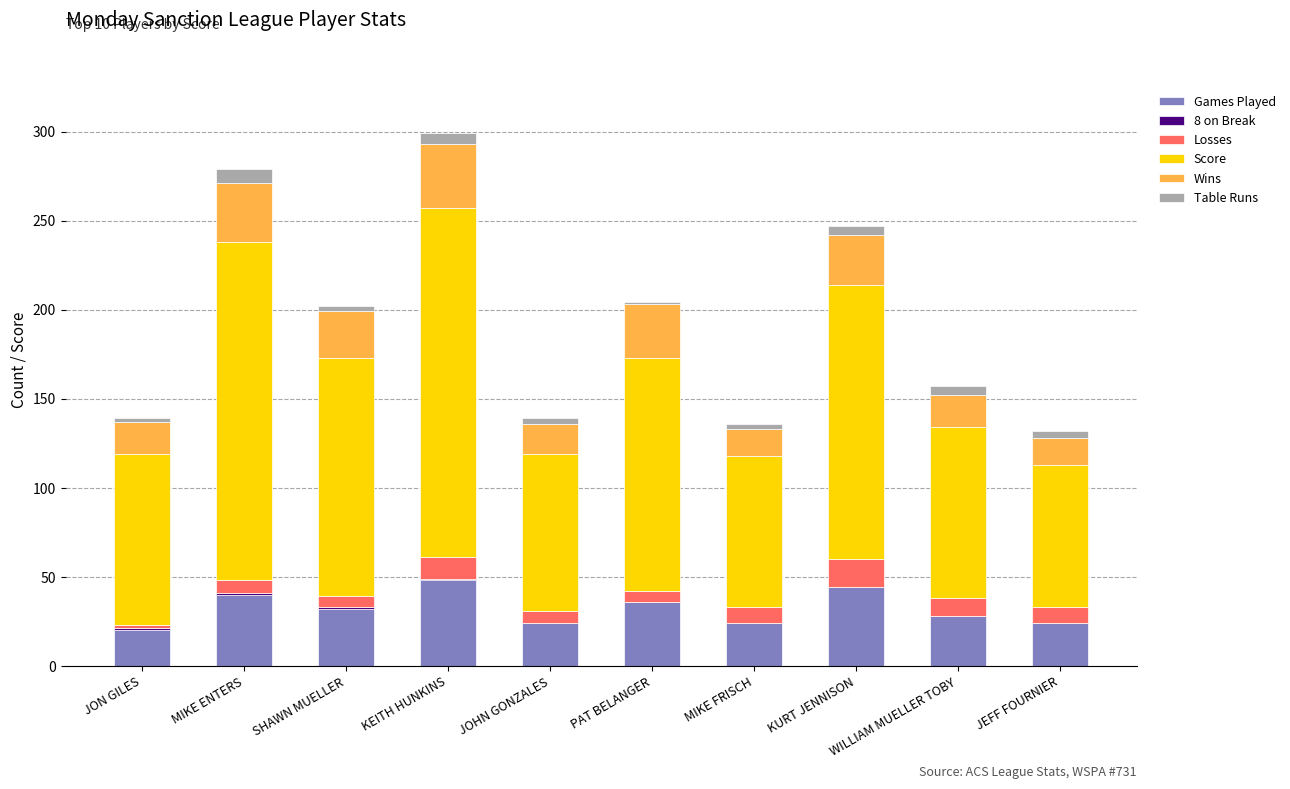

What is the maximum value for Games Played?

48